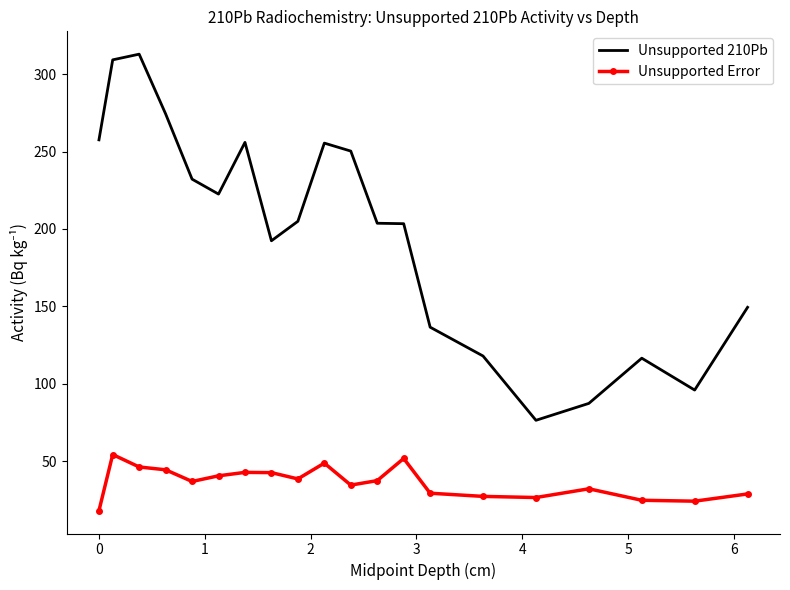

List the series in order of their overall mean, highest first.

Unsupported 210Pb, Unsupported Error